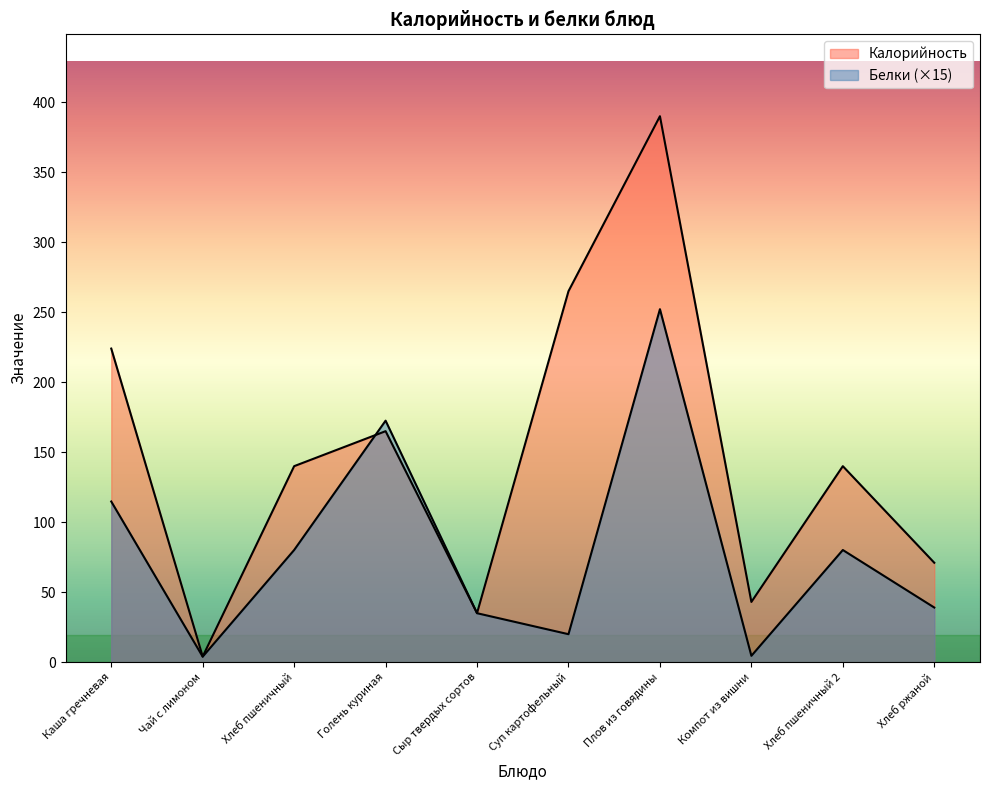

True or false: Белки has more than 0 interior local peaks.

True